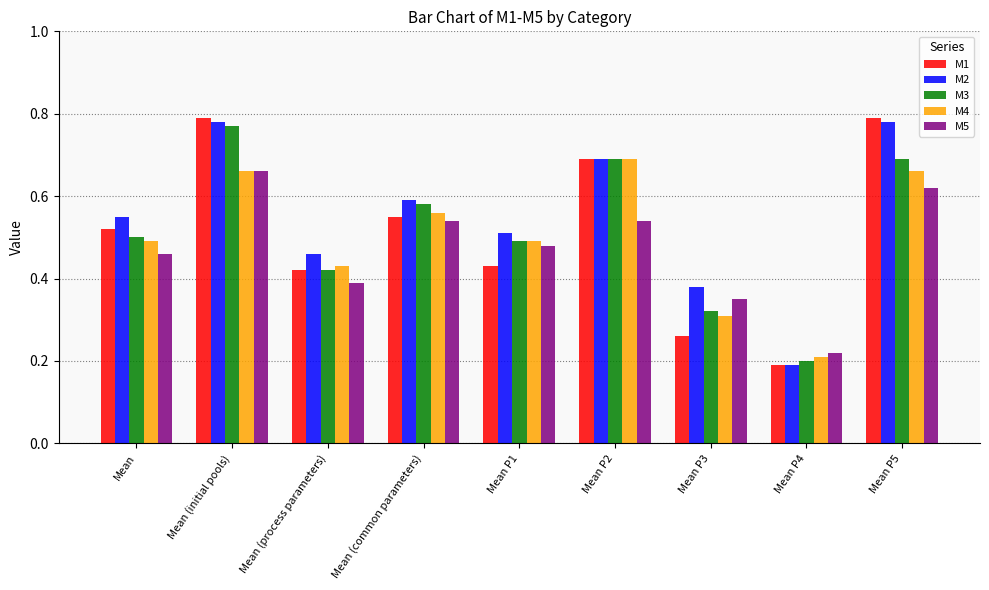

Rank the series by their maximum value, from highest to lowest.

M1, M2, M3, M4, M5